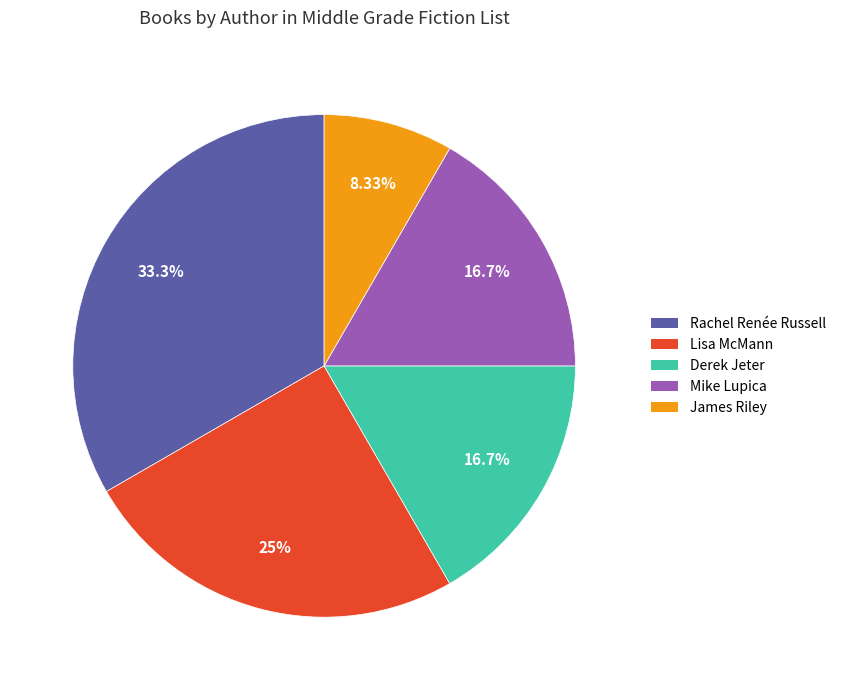

To the nearest percent, what is the difference between the largest and smallest slice percentages?

25%